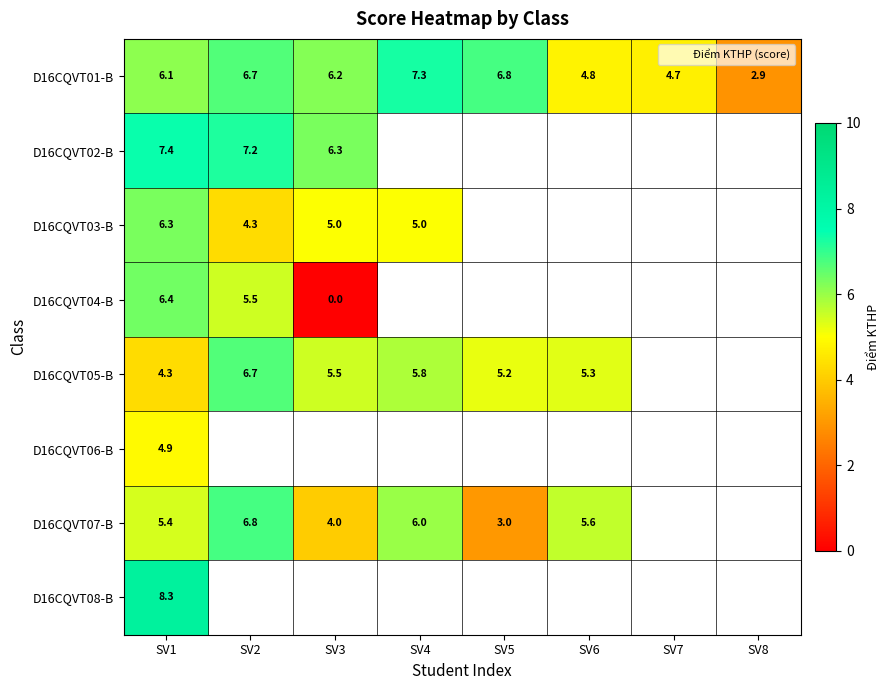

What is the difference between the D16CQVT05-B values at SV3 and SV5?

0.3